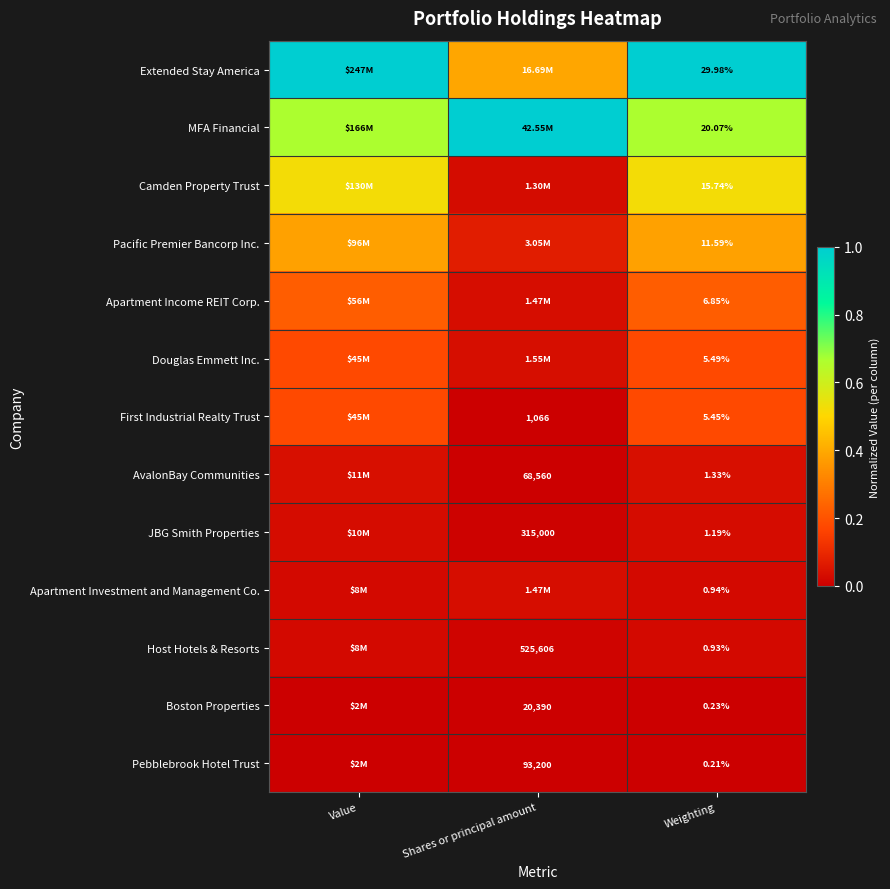

Rank the series at Weighting from lowest to highest value.

Pebblebrook Hotel Trust, Boston Properties, Host Hotels & Resorts, Apartment Investment and Management Co., JBG Smith Properties, AvalonBay Communities, First Industrial Realty Trust, Douglas Emmett Inc., Apartment Income REIT Corp., Pacific Premier Bancorp Inc., Camden Property Trust, MFA Financial, Extended Stay America